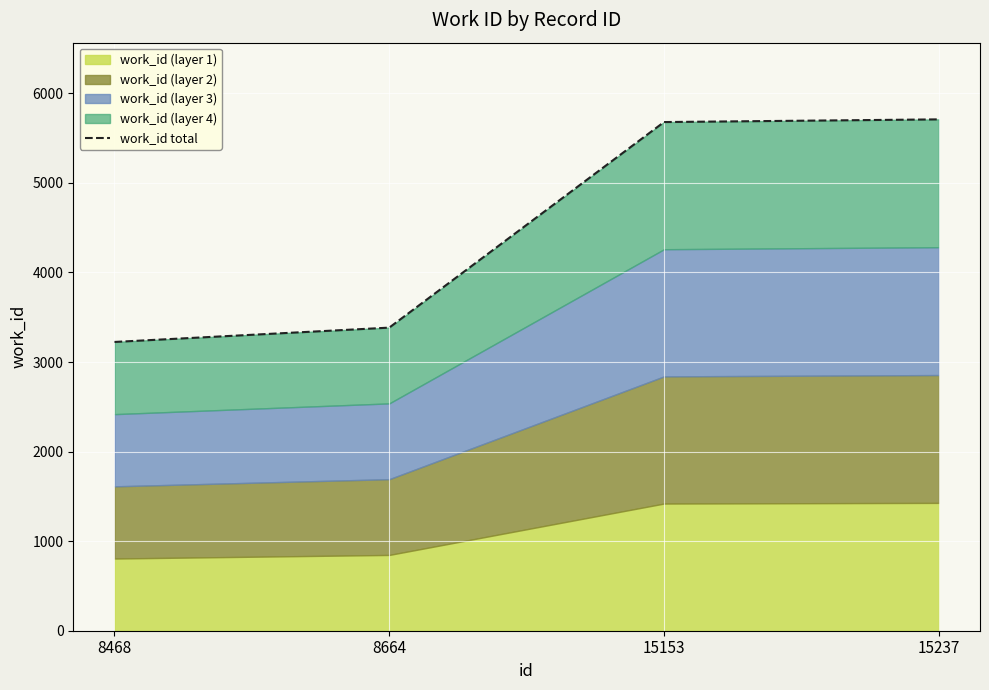

True or false: the data shows 2011 at 15153.

False